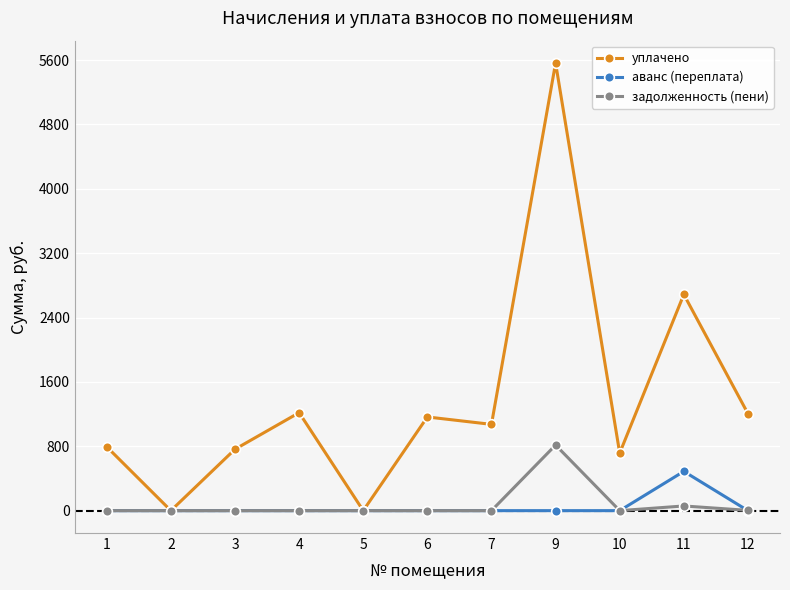

True or false: уплачено has more than 0 points higher than both neighbors.

True